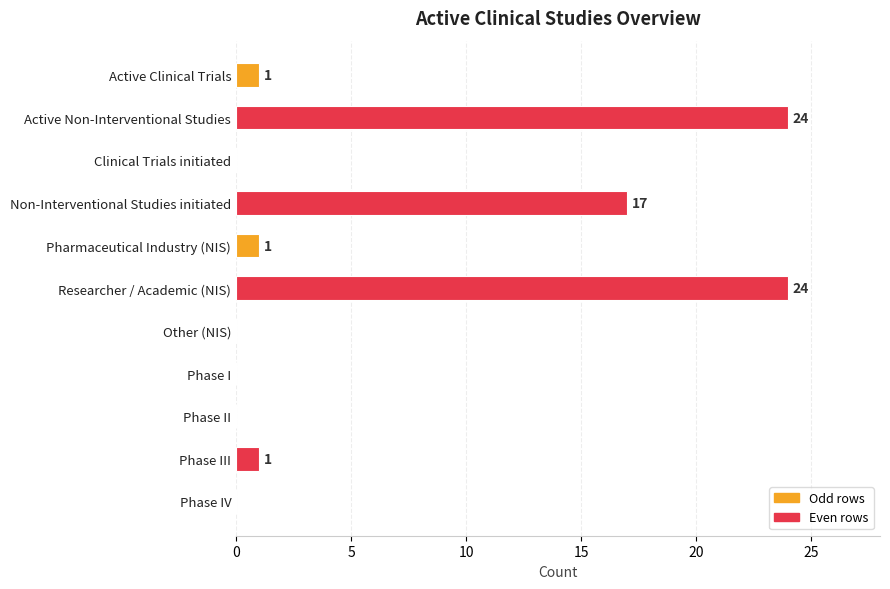

What is the greatest value displayed?

24